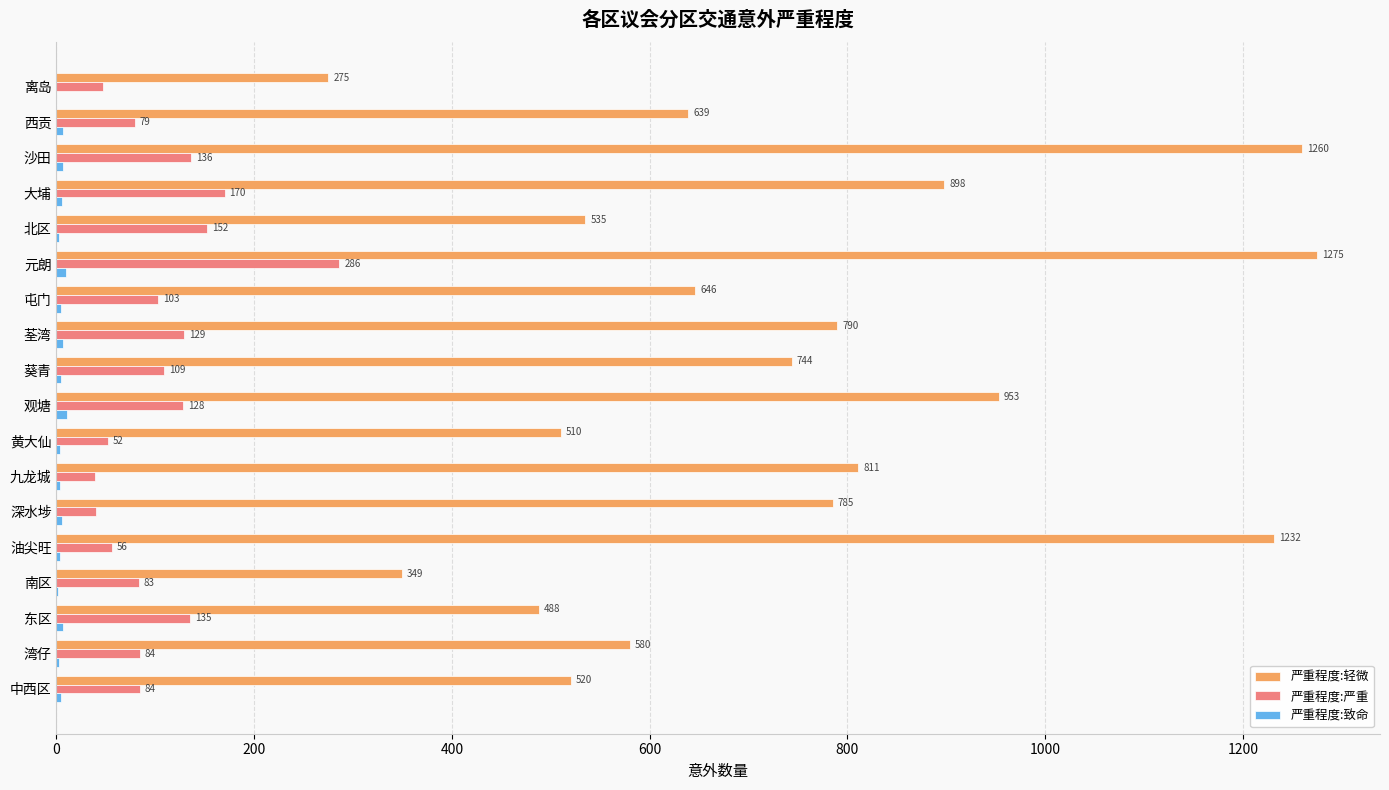

At which category is the sum across all series the highest?

元朗